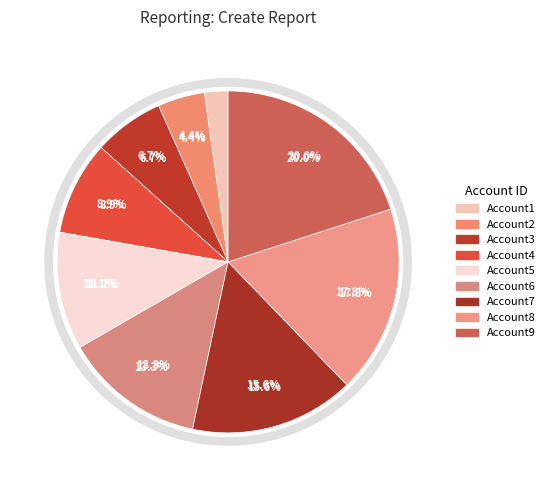

Is there a majority slice in this chart?

No